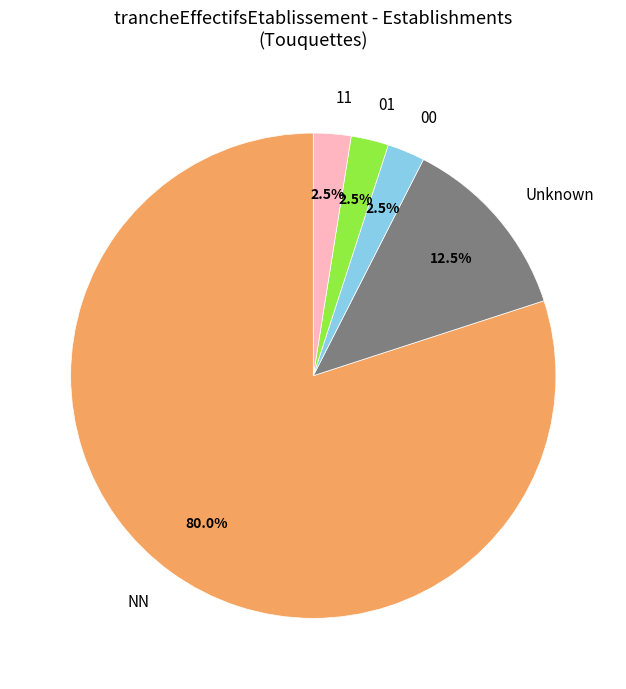

Is it true that NN is 38% of the pie?

False